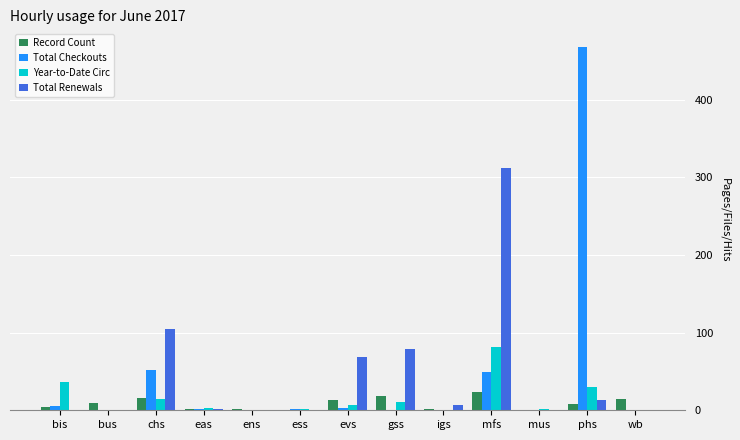

At which label does Year-to-Date Circ reach its peak?

mfs